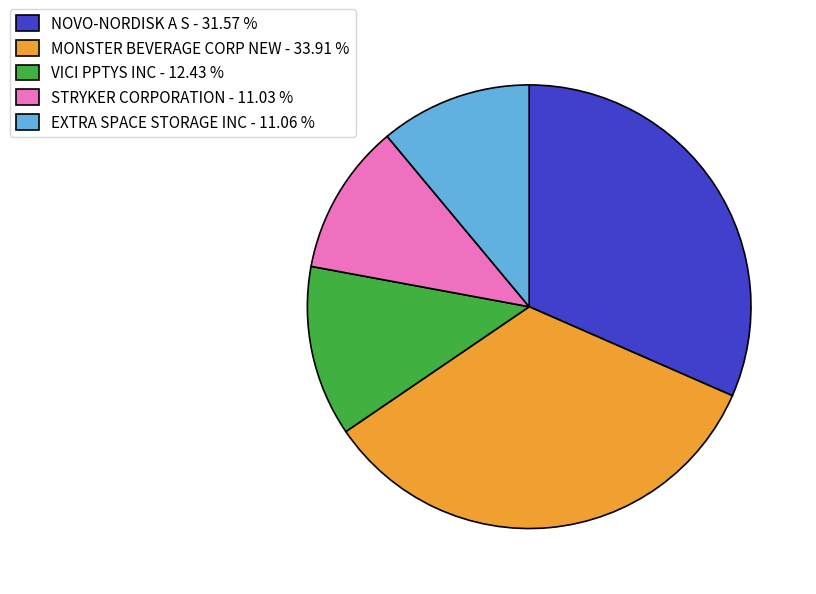

Is the sum of NOVO-NORDISK A S and EXTRA SPACE STORAGE INC greater than half?

No